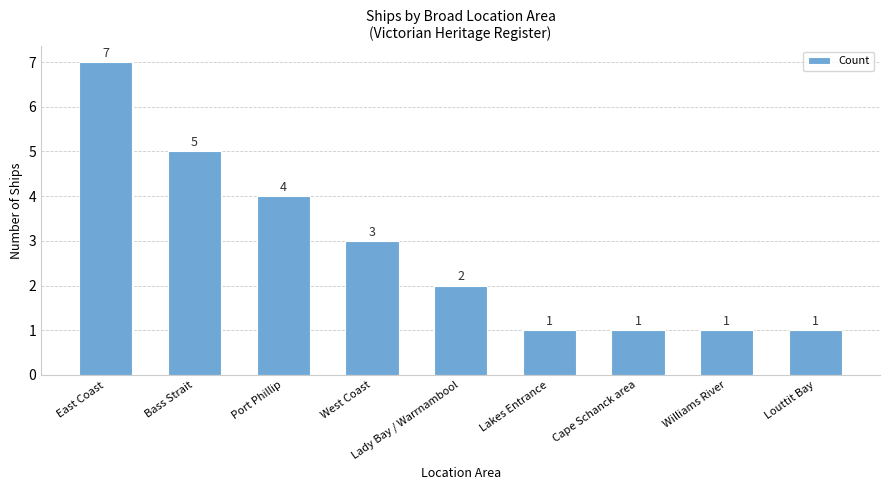

Approximately how many times larger is the value at Williams River compared to Cape Schanck area?

1.0